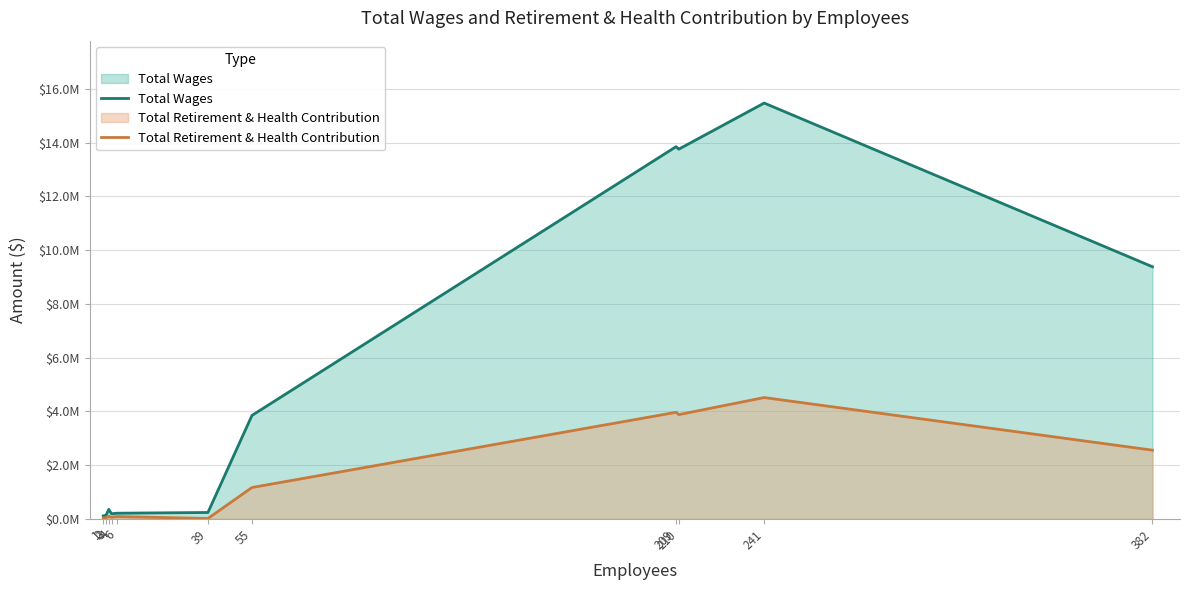

What is the maximum value for Total Retirement & Health Contribution?

4516946